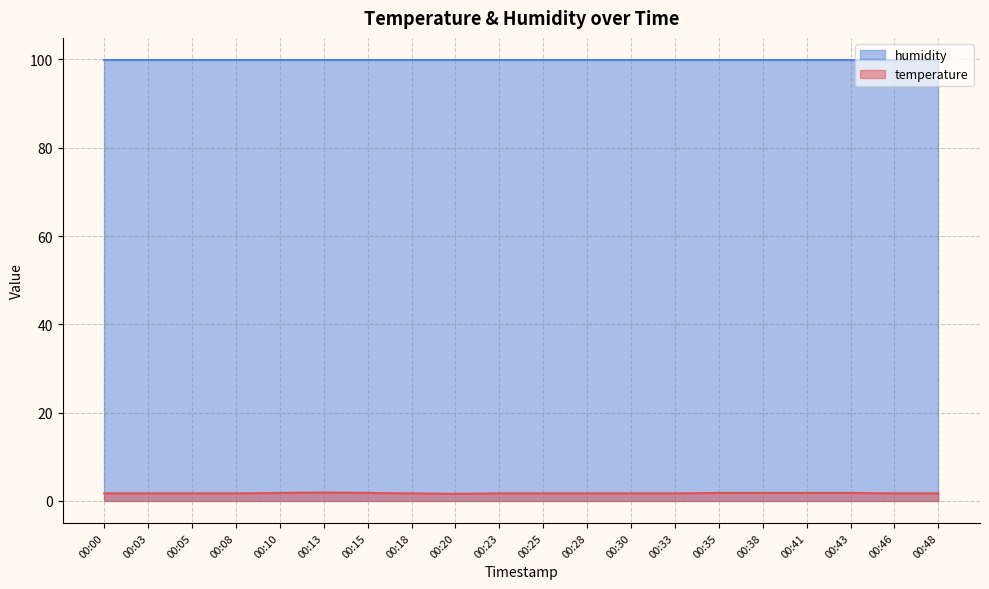

Rank the categories by value from lowest to highest.

00:20, 00:00, 00:03, 00:05, 00:08, 00:18, 00:23, 00:25, 00:28, 00:30, 00:33, 00:46, 00:48, 00:10, 00:15, 00:35, 00:38, 00:41, 00:43, 00:13